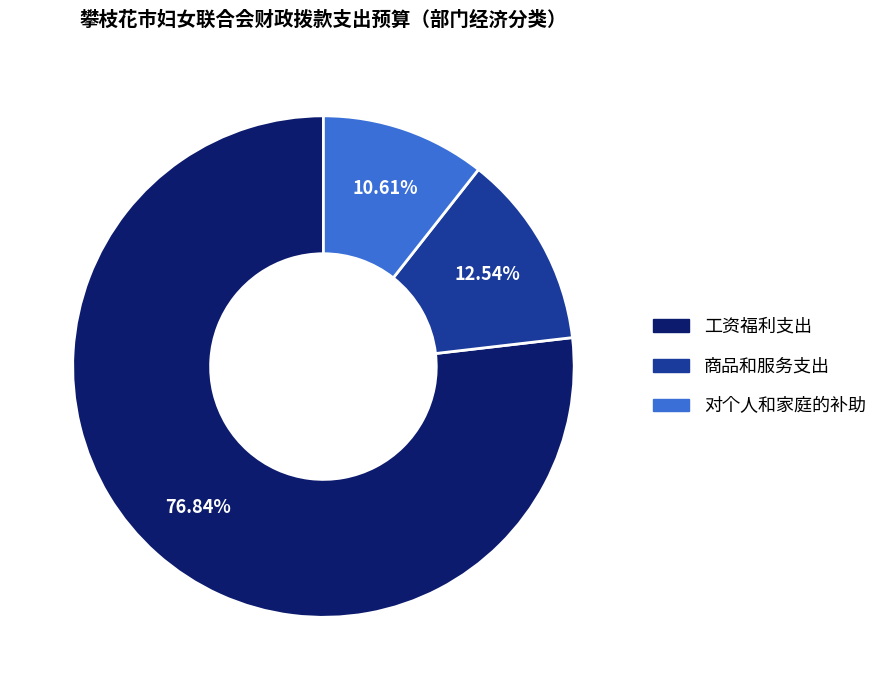

How many slices are in this pie chart?

3